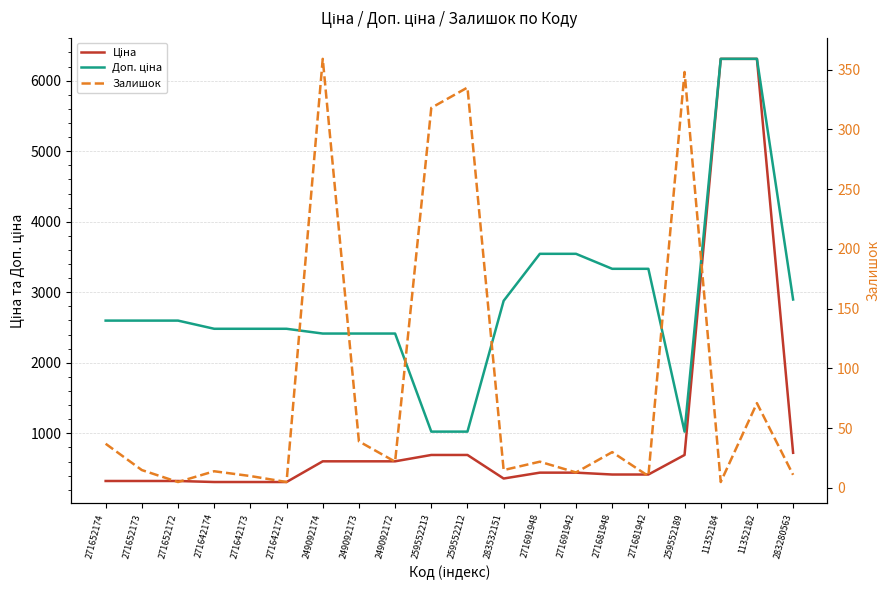

What position from the left is 249092173?

8